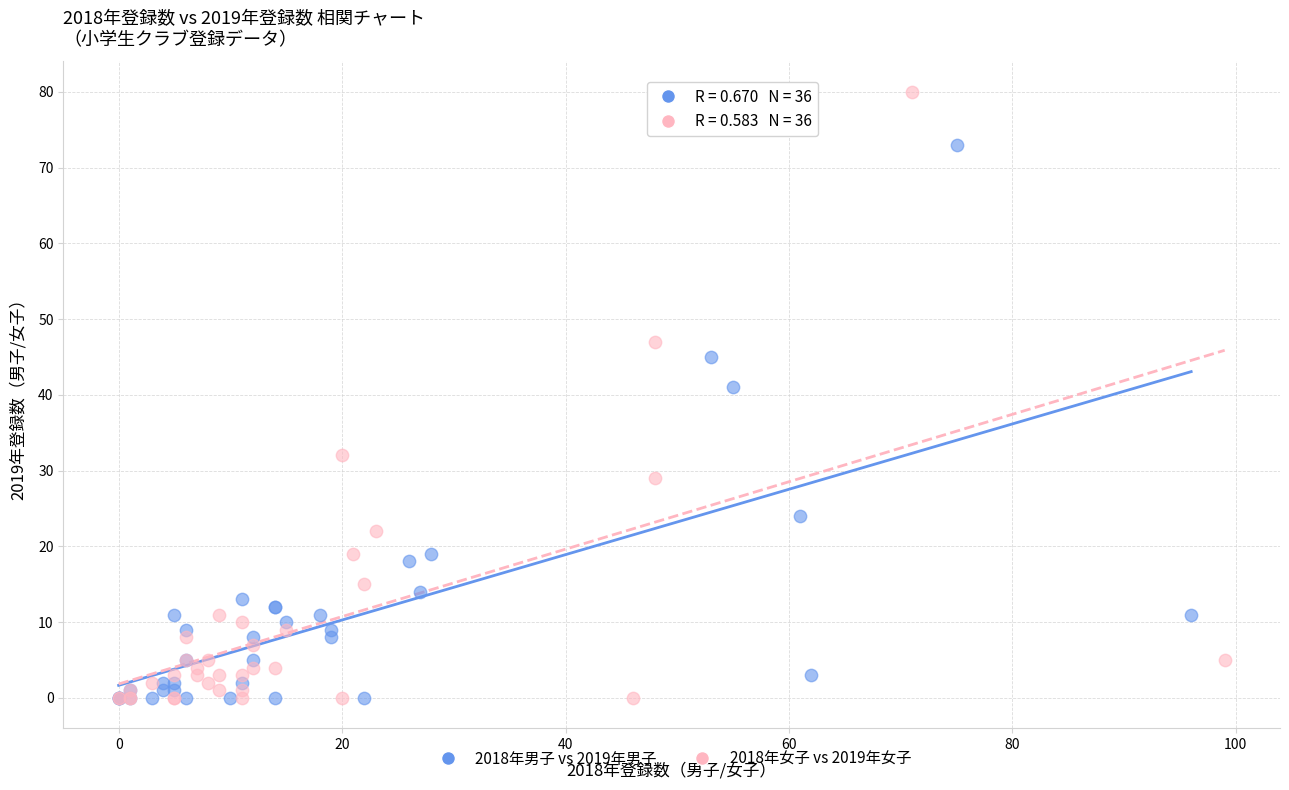

What are all the series names shown in the legend?

2018年男子 vs 2019年男子, 2018年女子 vs 2019年女子